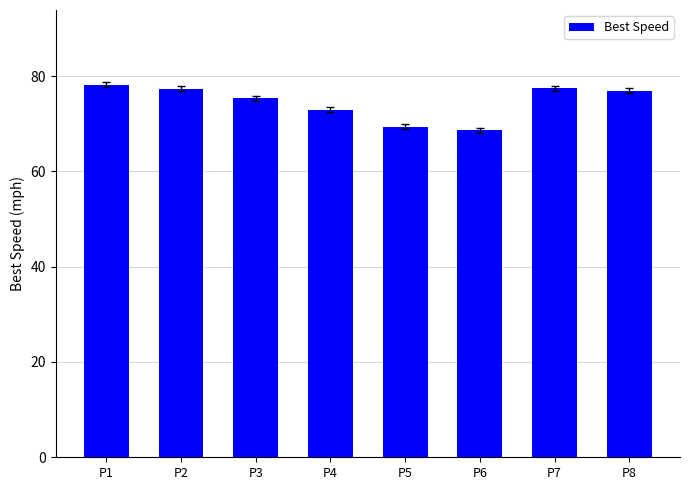

What is the change in value from P3 to P5?

-6.0